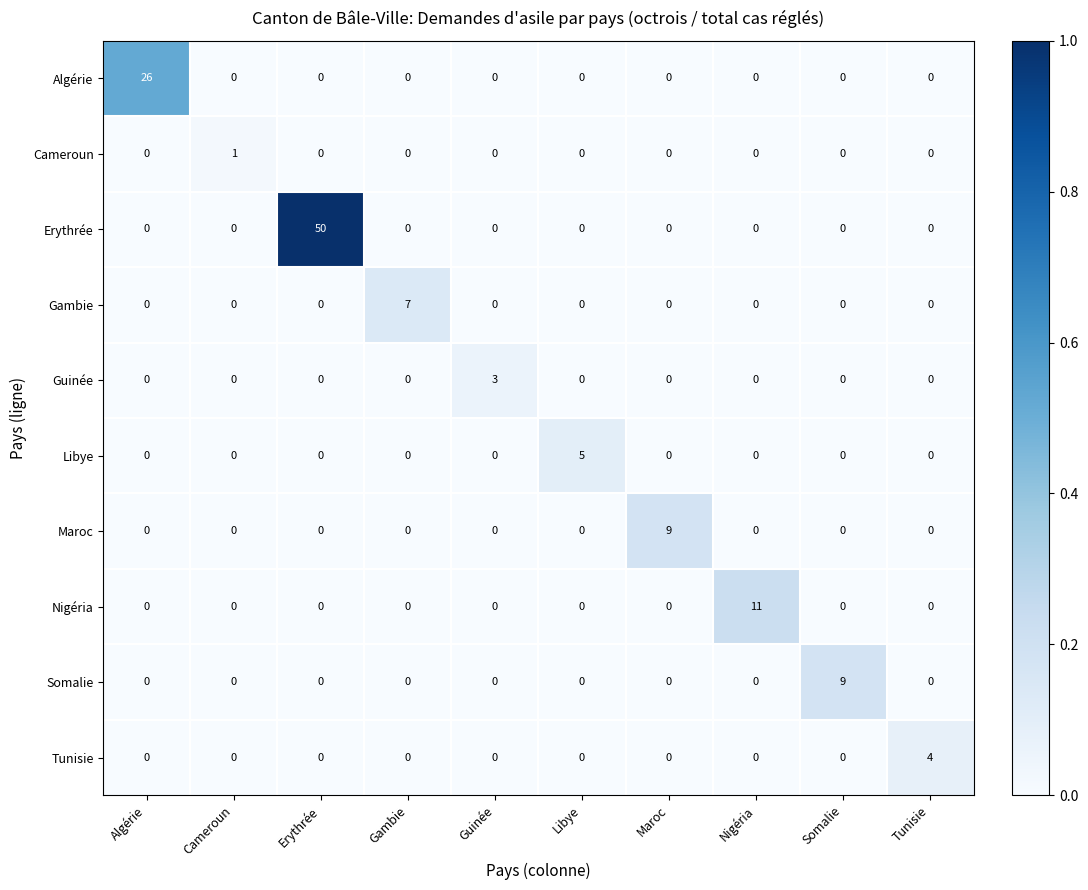

What is the sum of all Somalie values?

9